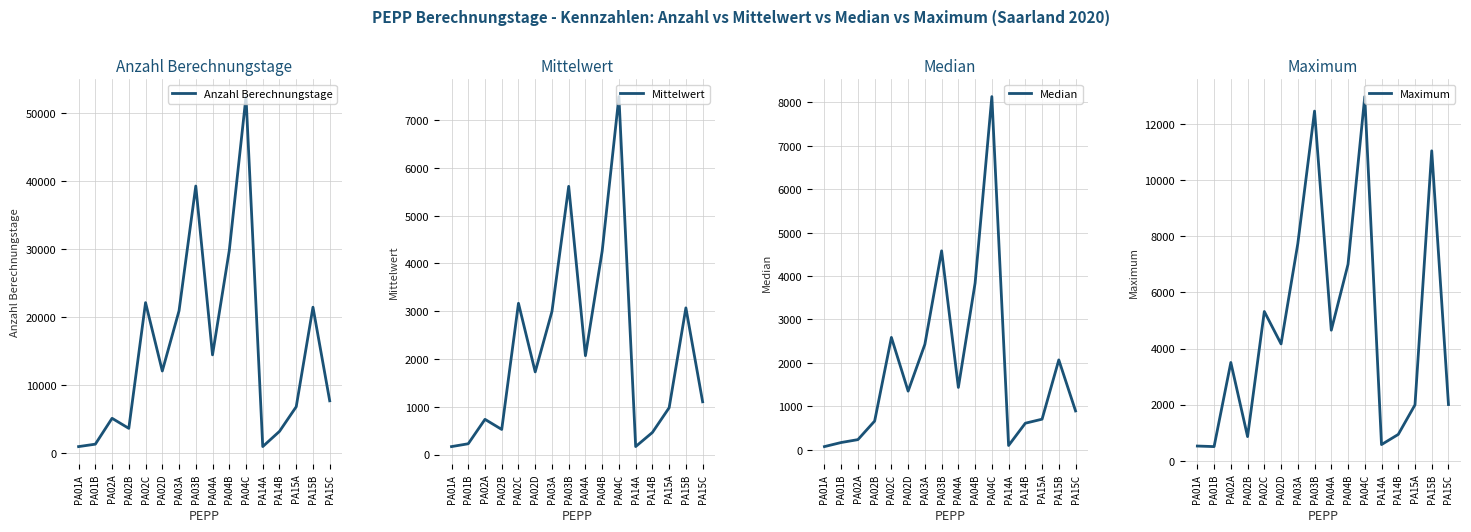

List the labels in order of Median value, largest first.

PA04C, PA03B, PA04B, PA02C, PA03A, PA15B, PA04A, PA02D, PA15C, PA15A, PA02B, PA14B, PA02A, PA01B, PA14A, PA01A